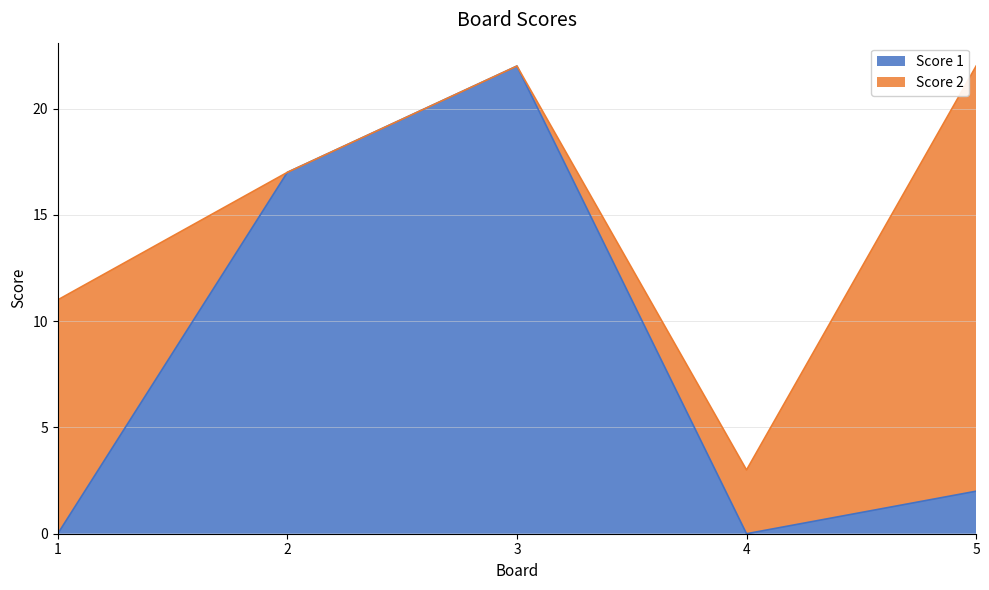

What is the difference between the maximum and minimum values?

22